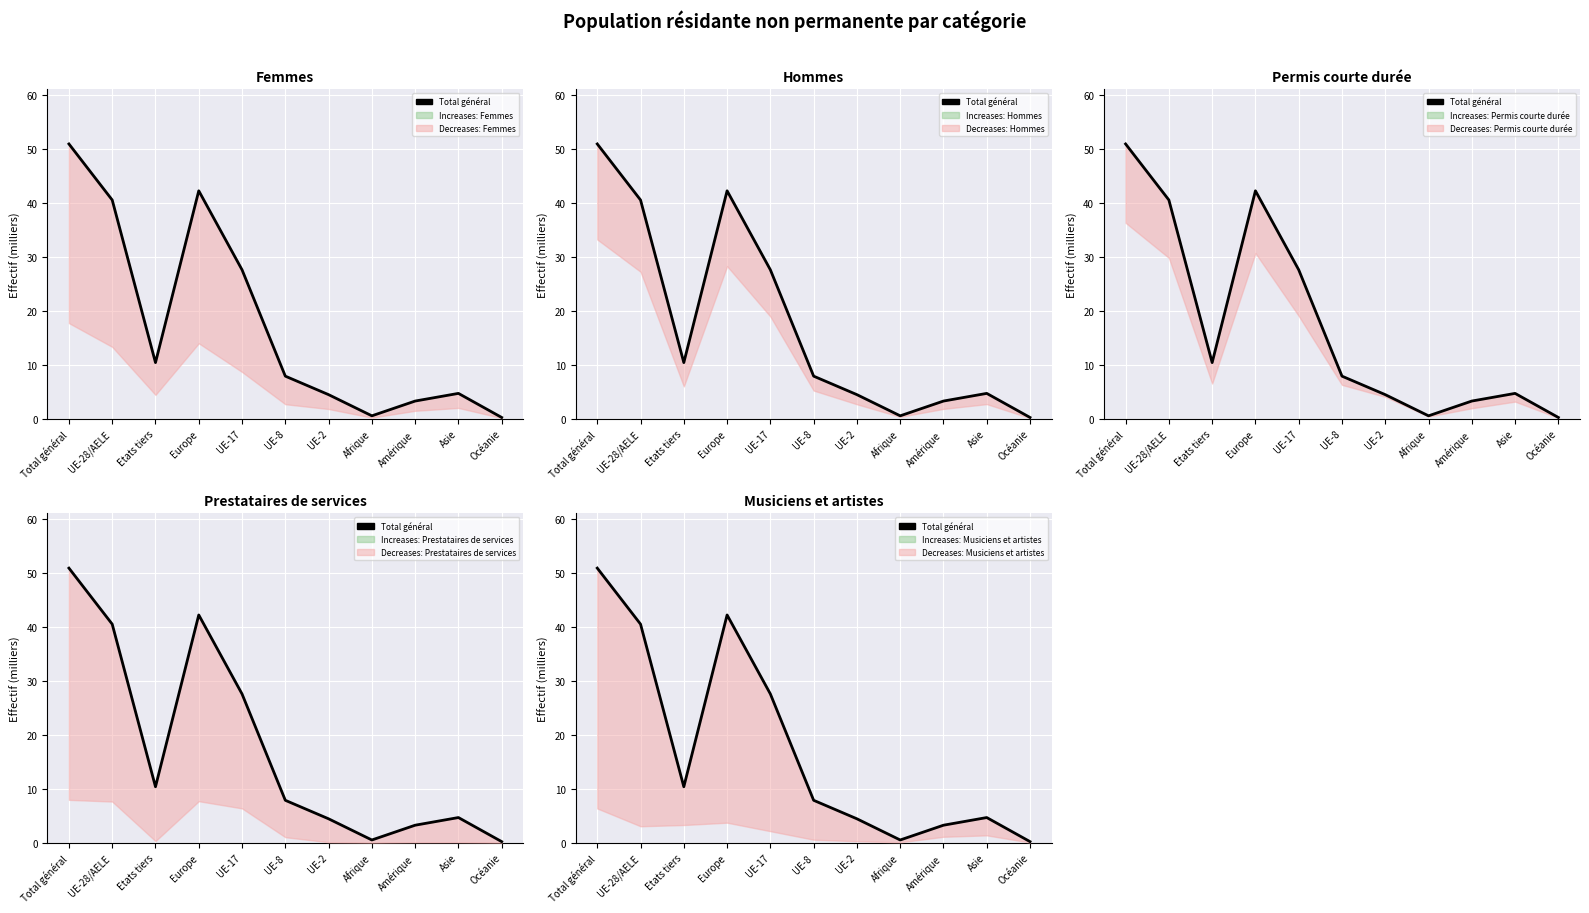

At which category does the chart reach its peak across all series?

Total général